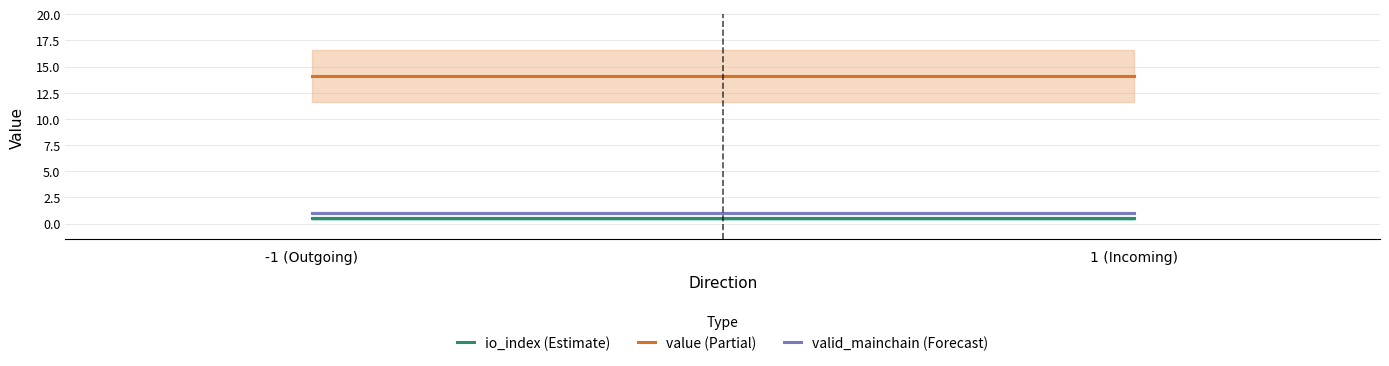

What value does the valid_mainchain series have at 1?

1.0